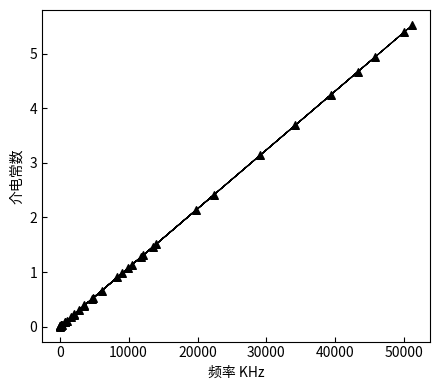

What Y value in the scatter plot is closest to 2?

2.1